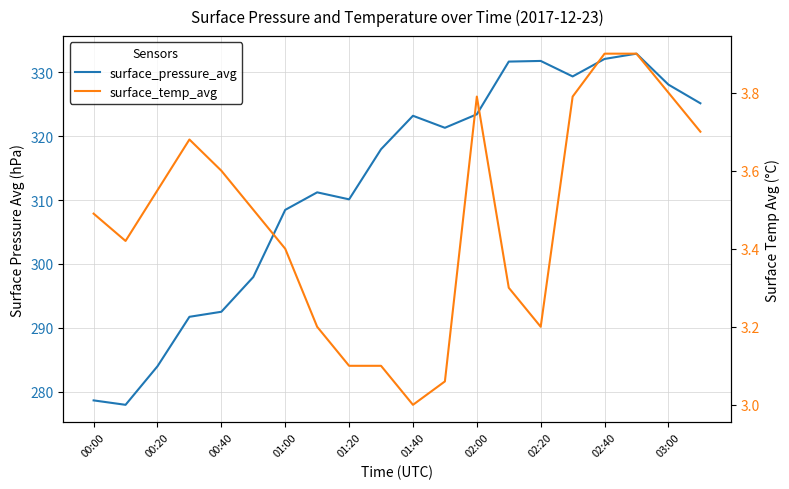

What is the difference between the highest and lowest values at 02:20?

328.6